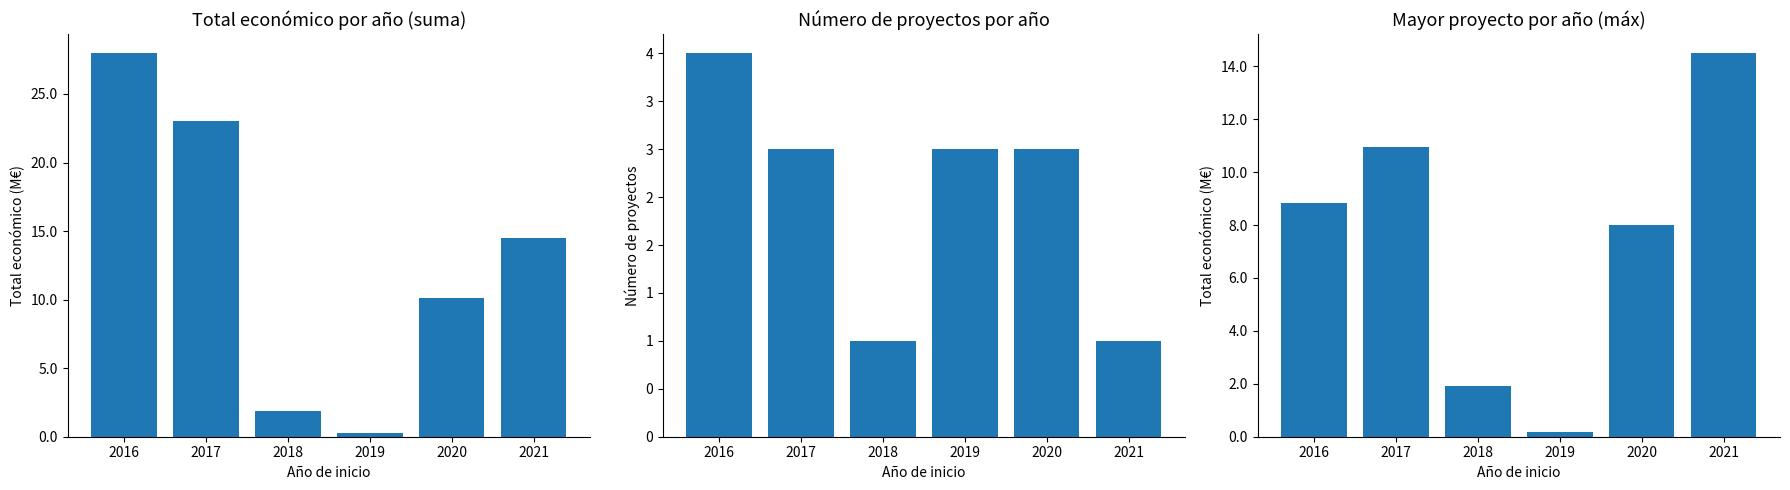

At which category does the chart reach its peak across all series?

2016